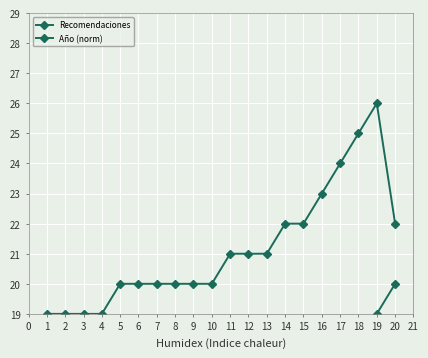

Does the chart display data point markers on the line(s)?

Yes